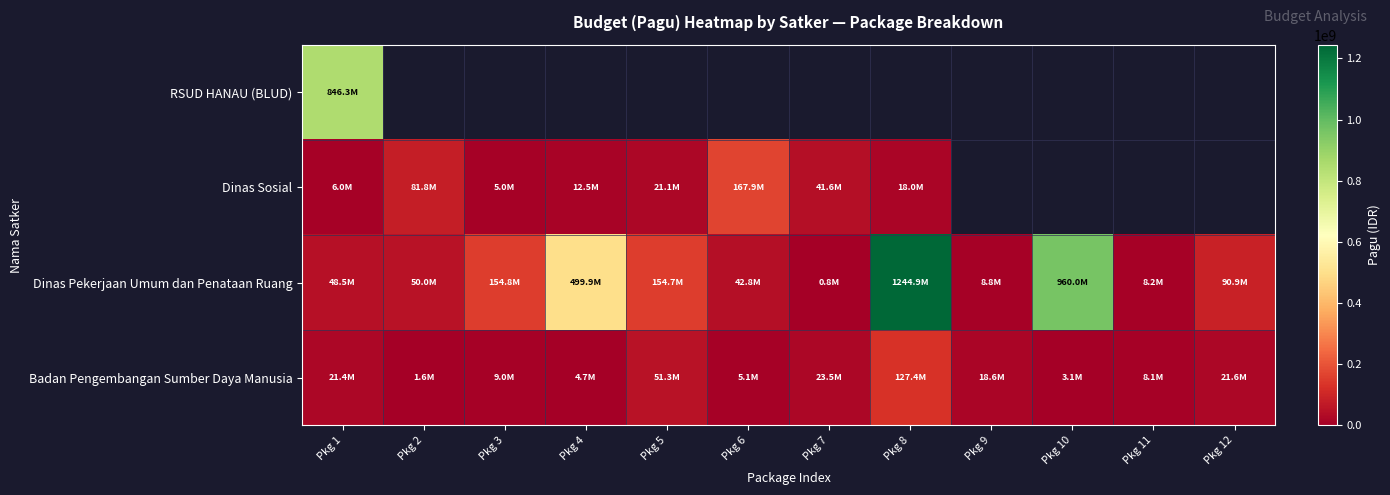

Which category has the highest value across all series?

Pkg 8